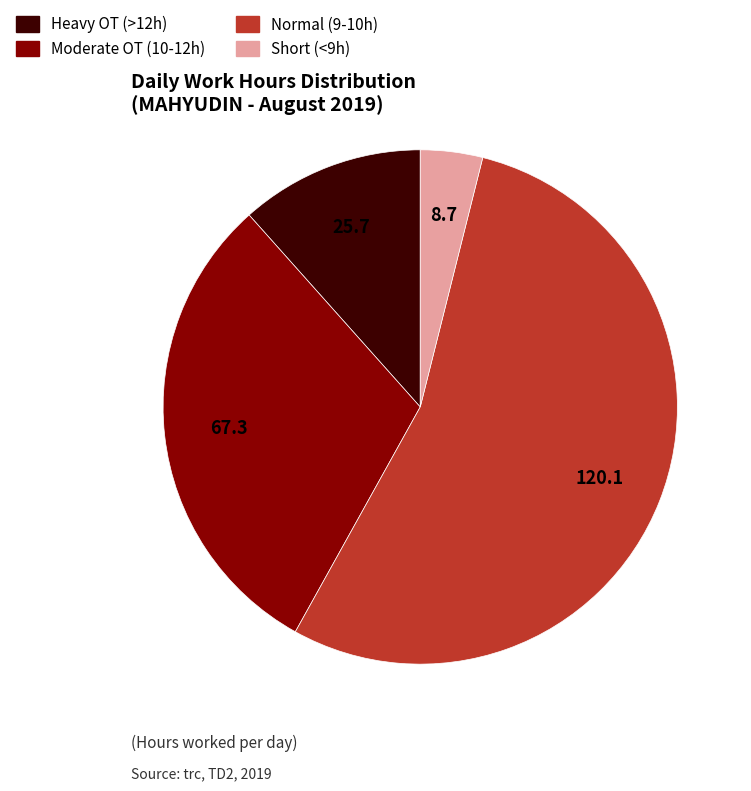

Does any single category account for the majority?

Yes